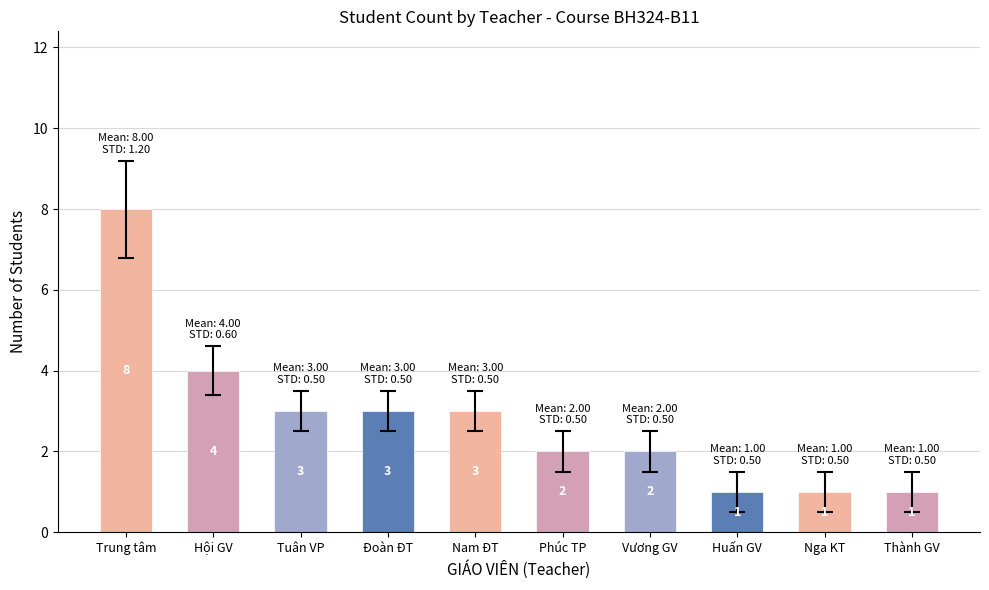

What is the difference between the maximum and second lowest values?

7